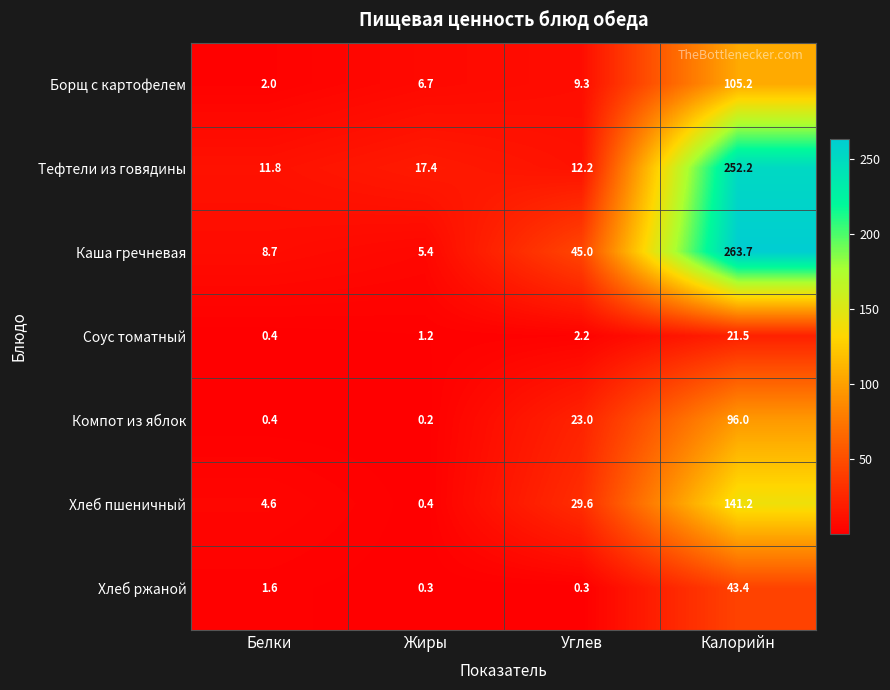

What is the highest value of the Хлеб ржаной series?

43.4